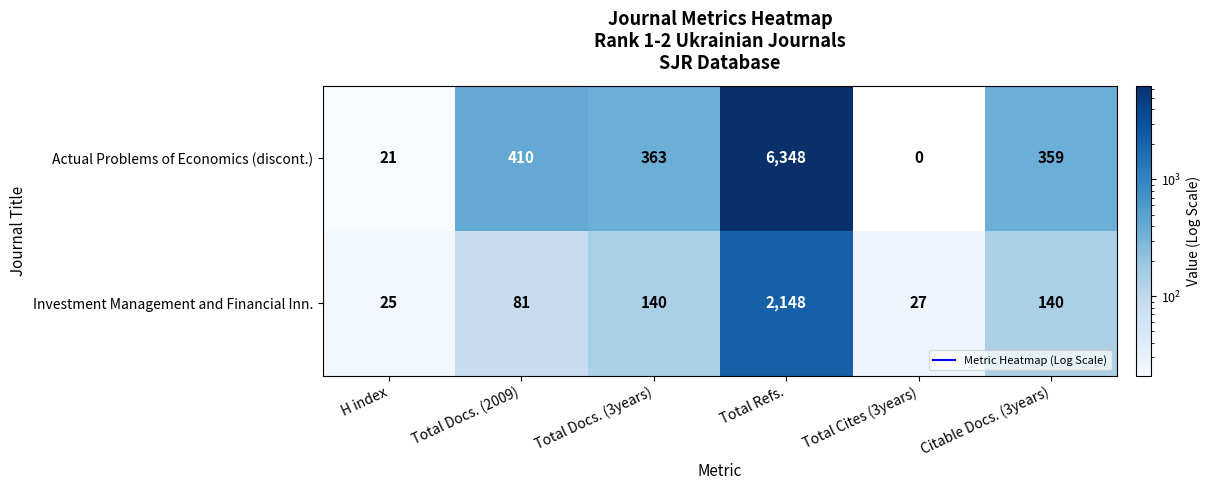

The value of Actual Problems of Economics (discont.) at Citable Docs. (3years) is 359. True or false?

True